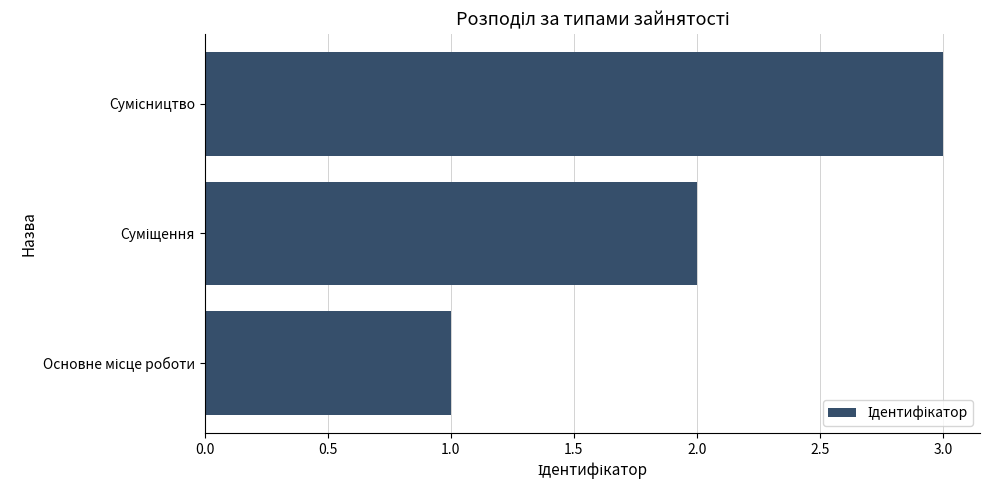

What is the maximum value shown in the chart?

3